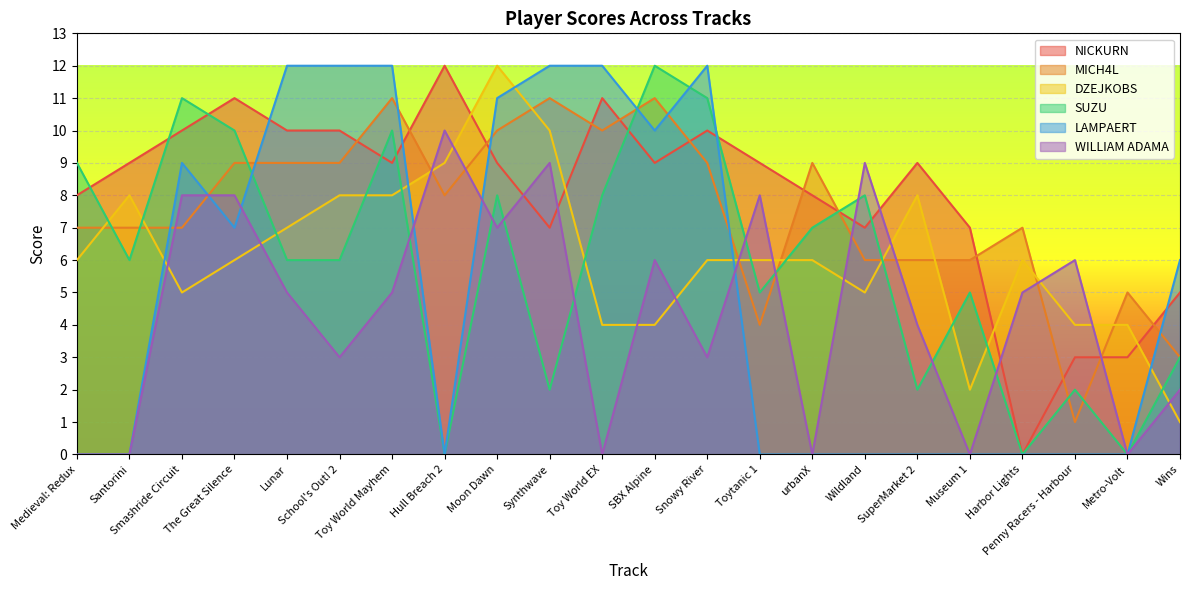

Where does the SUZU series first go above 6?

Medieval: Redux